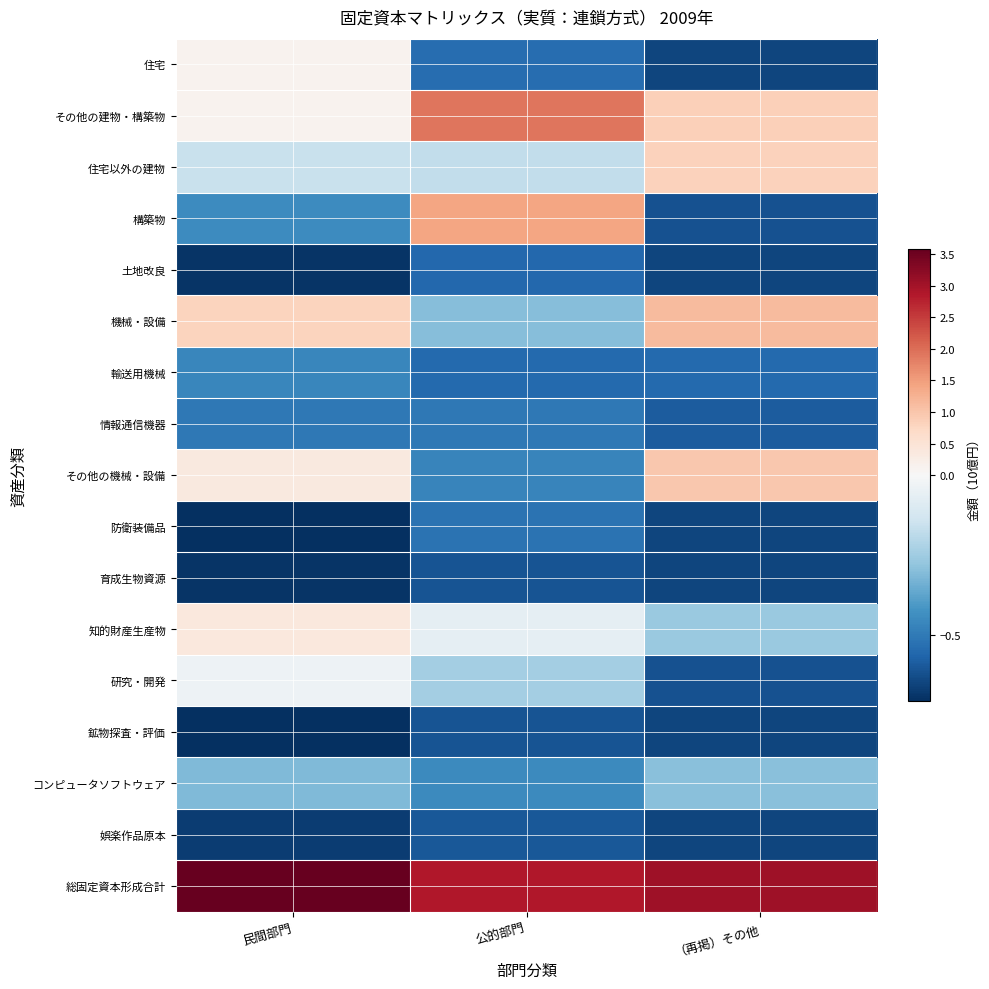

Which series has the widest spread of values?

構築物